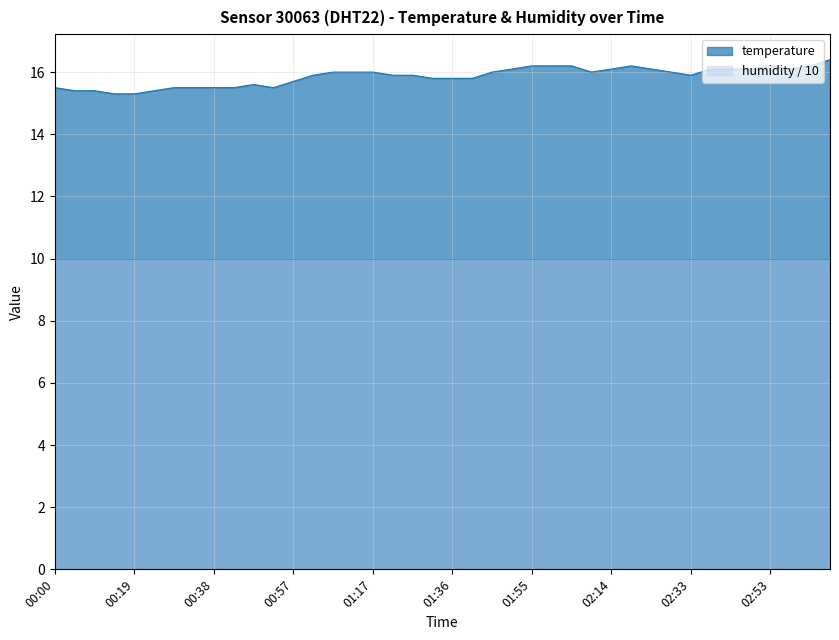

Reading left to right, what are all the values shown in this chart?

00:00=15.5	00:04=15.4	00:09=15.4	00:14=15.3	00:19=15.3	00:23=15.4	00:28=15.5	00:33=15.5	00:38=15.5	00:43=15.5	00:47=15.6	00:52=15.5	00:57=15.7	01:02=15.9	01:07=16.0	01:12=16.0	01:17=16.0	01:21=15.9	01:26=15.9	01:31=15.8	01:36=15.8	01:41=15.8	01:45=16.0	01:50=16.1	01:55=16.2	02:00=16.2	02:05=16.2	02:09=16.0	02:14=16.1	02:19=16.2	02:24=16.1	02:29=16.0	02:33=15.9	02:38=16.1	02:43=16.1	02:48=16.1	02:53=16.2	02:58=16.1	03:02=16.2	03:07=16.4